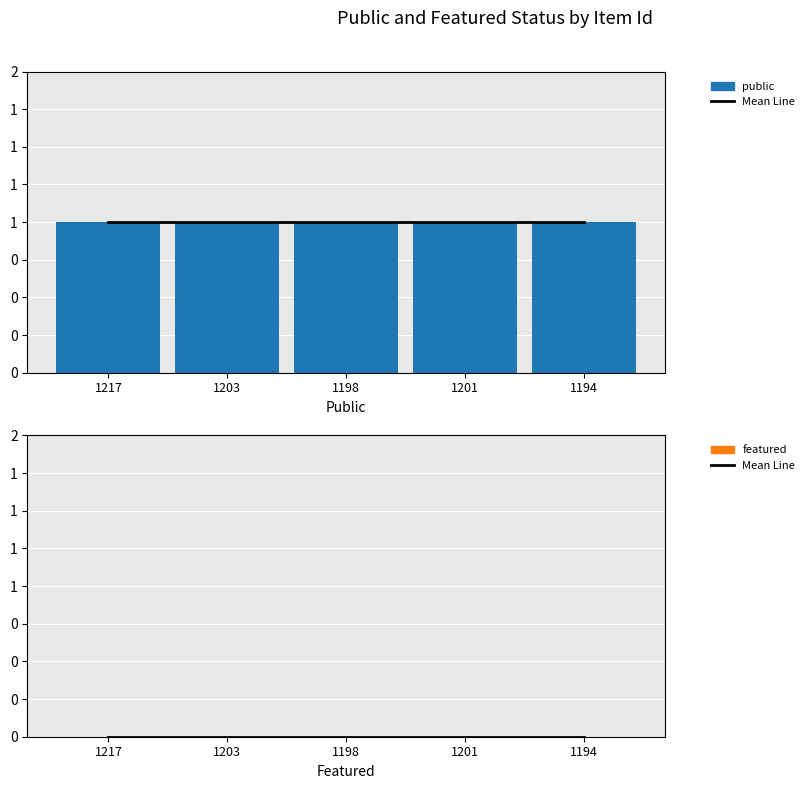

List the labels in order of featured value, smallest first.

1217, 1203, 1198, 1201, 1194